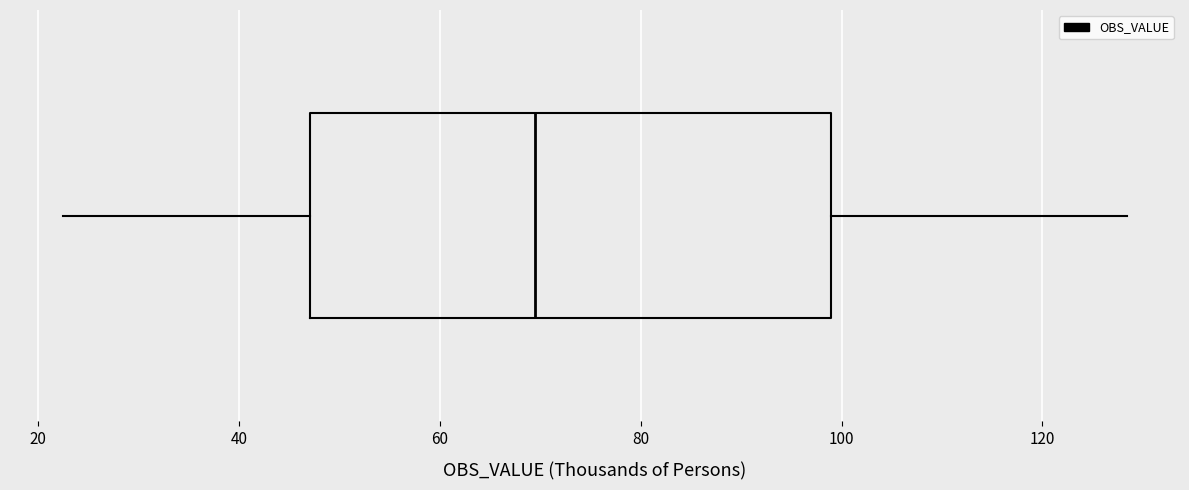

Where does the median line of the box sit on the x-axis? The values are not printed on the chart, so give them approximately, as read against the axis.

70